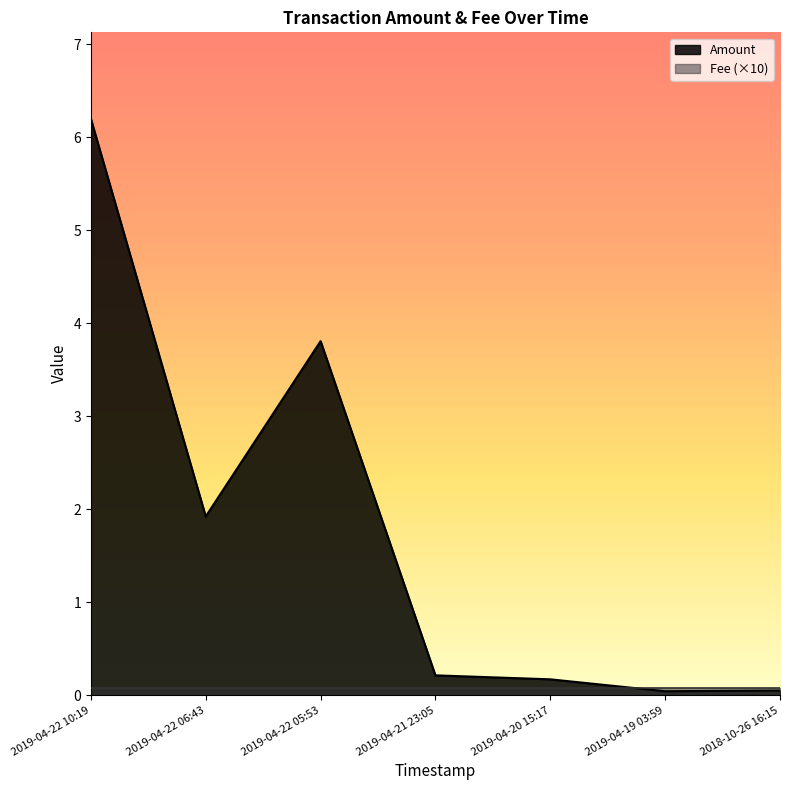

What is the maximum value shown in the chart?

6.2